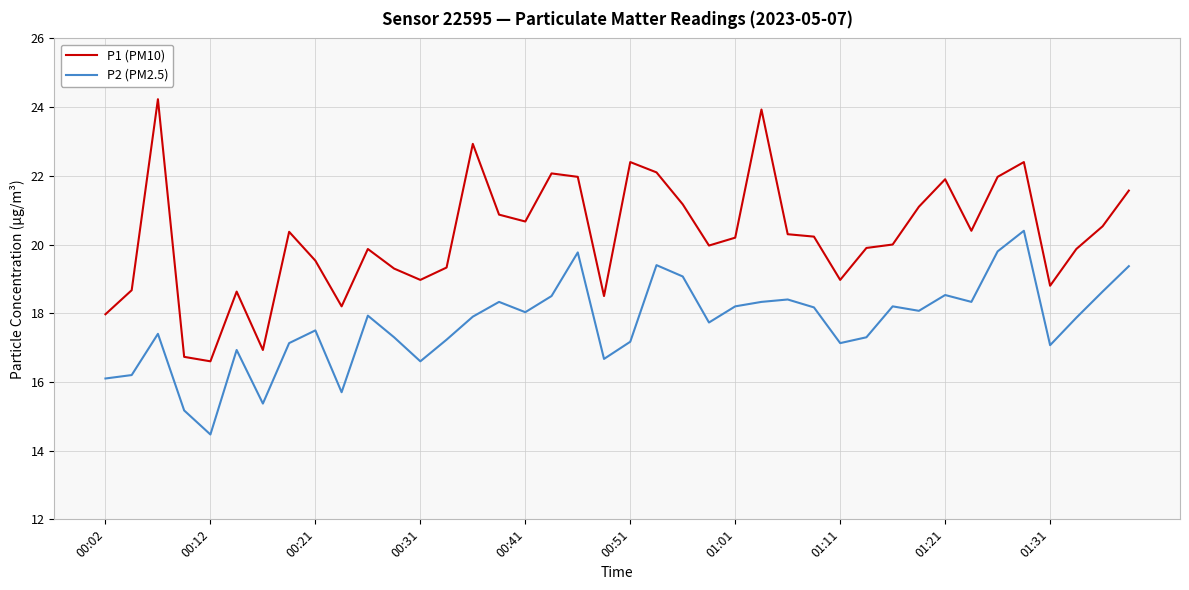

Which series has the widest spread of values?

P1 (PM10)